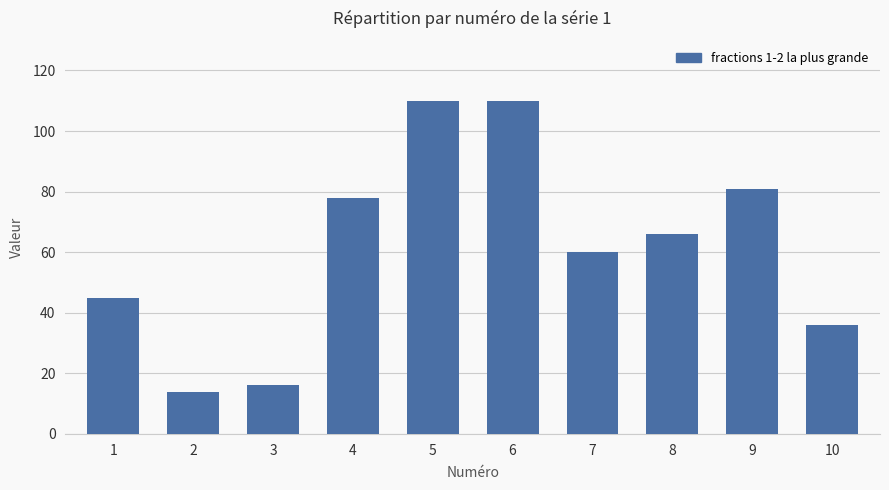

What is the smallest value displayed?

14